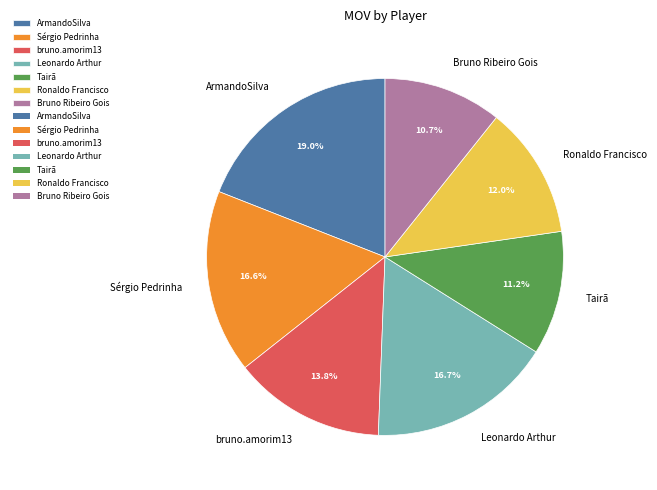

Count the number of slices in the pie.

7